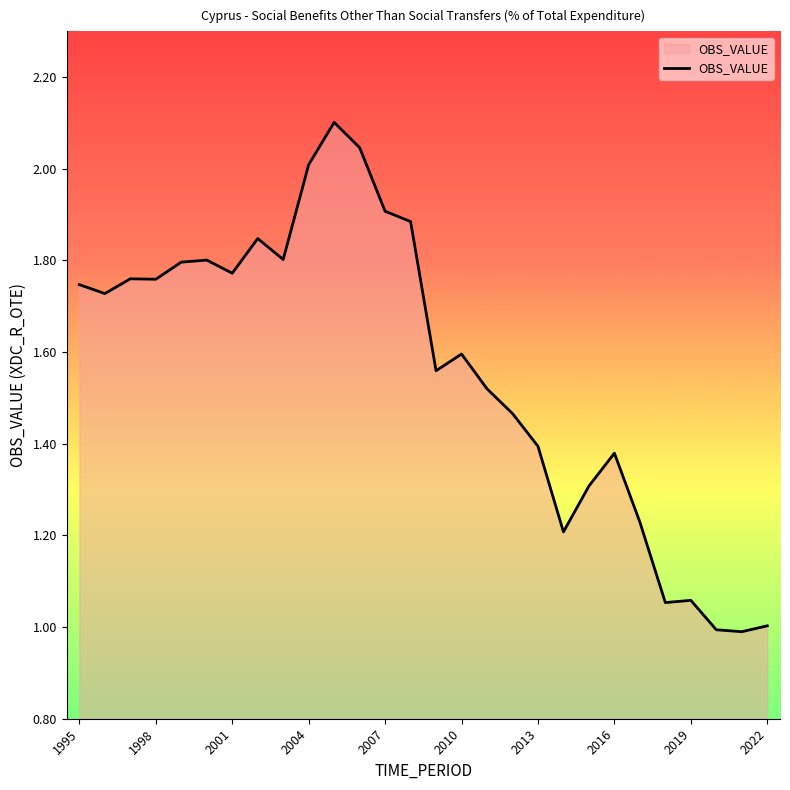

What is the smallest value displayed?

1.0